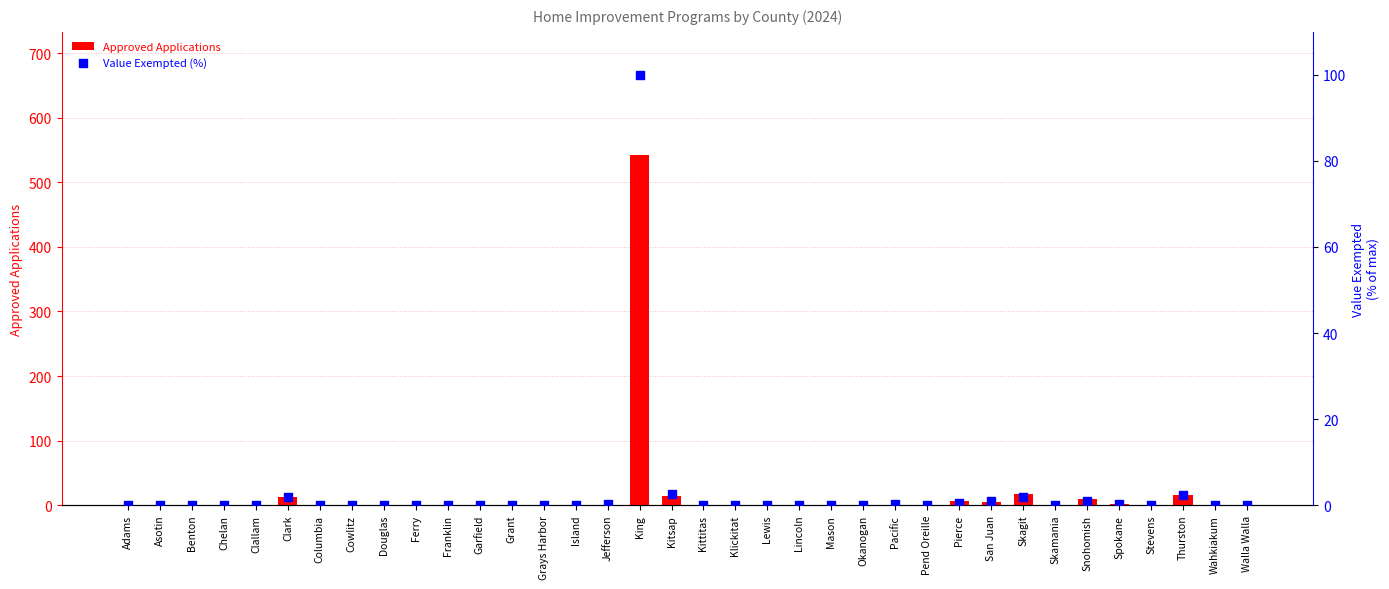

At how many categories does at least one series exceed 81?

1